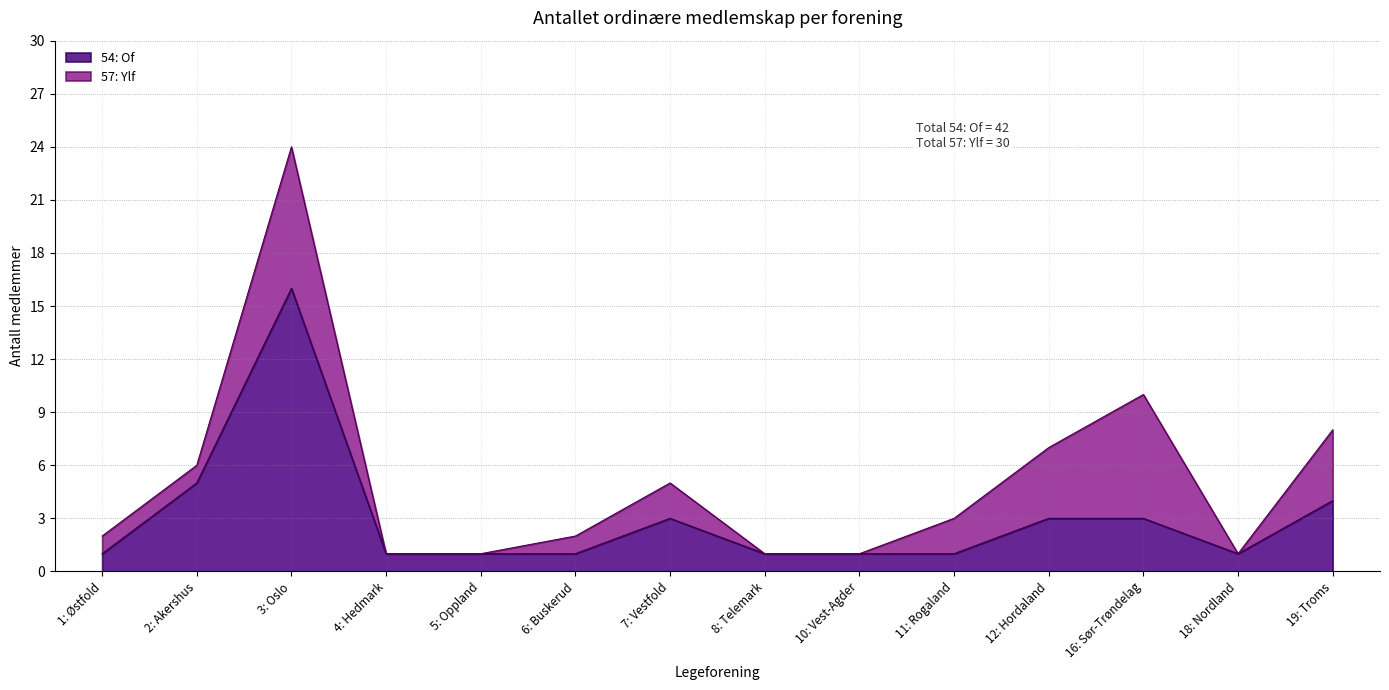

List the labels in order of value, smallest first.

1: Østfold, 4: Hedmark, 5: Oppland, 6: Buskerud, 8: Telemark, 10: Vest-Agder, 11: Rogaland, 18: Nordland, 7: Vestfold, 12: Hordaland, 16: Sør-Trøndelag, 19: Troms, 2: Akershus, 3: Oslo